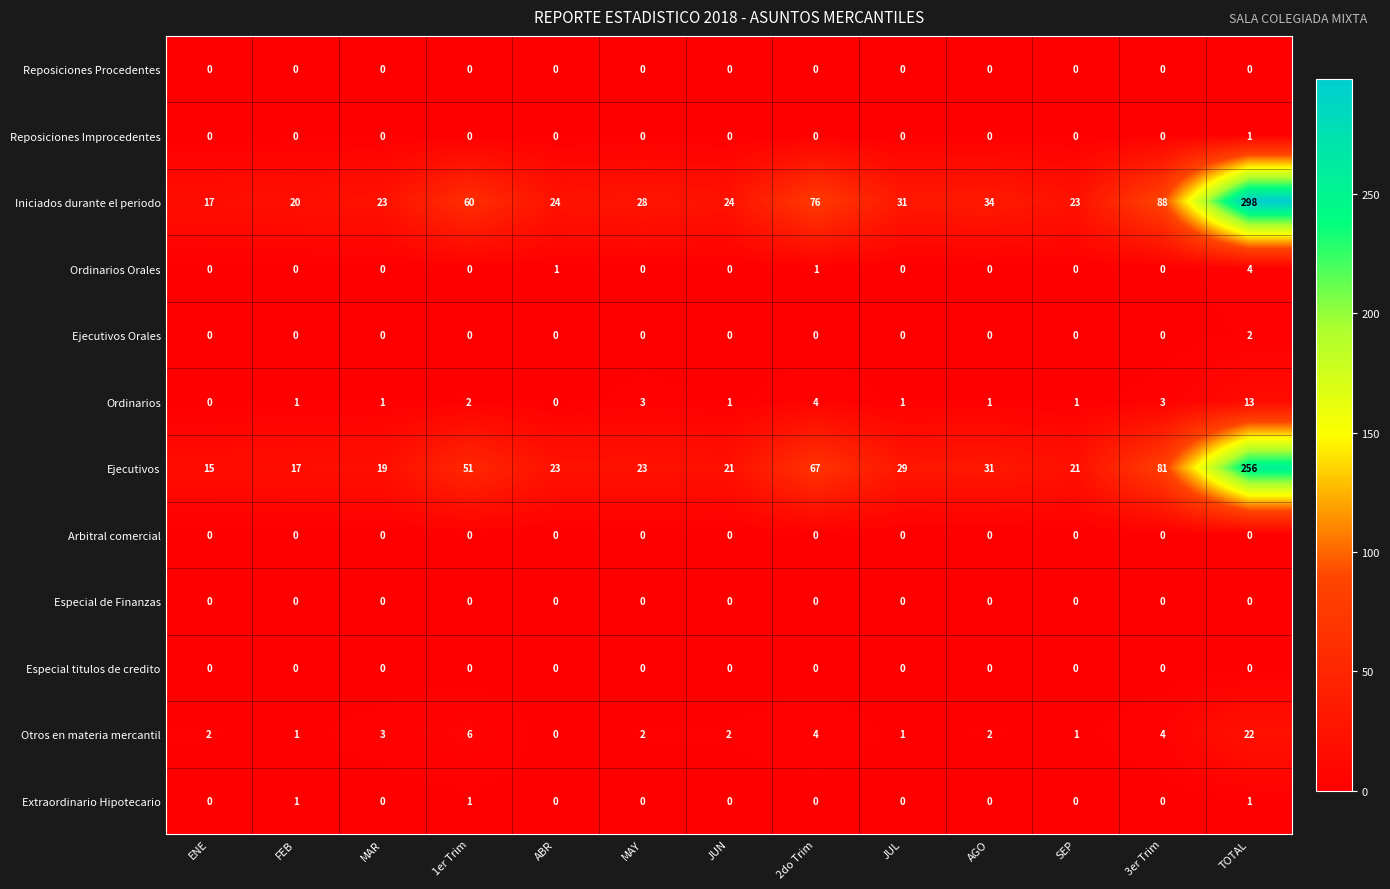

Which series has the widest spread of values?

Iniciados durante el periodo